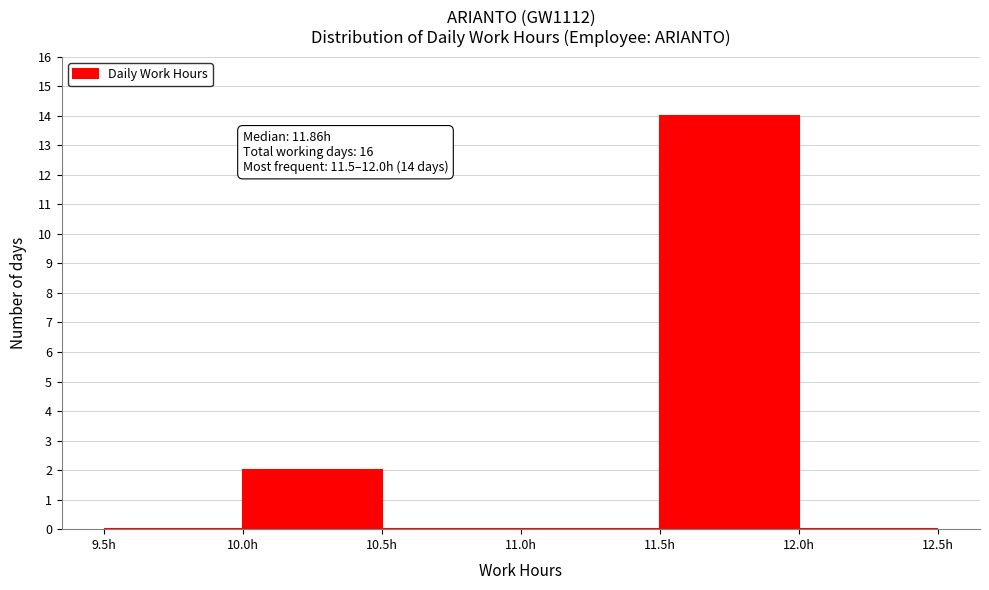

Over which range of the x-axis is the bar tallest?

11.5 to 12.0